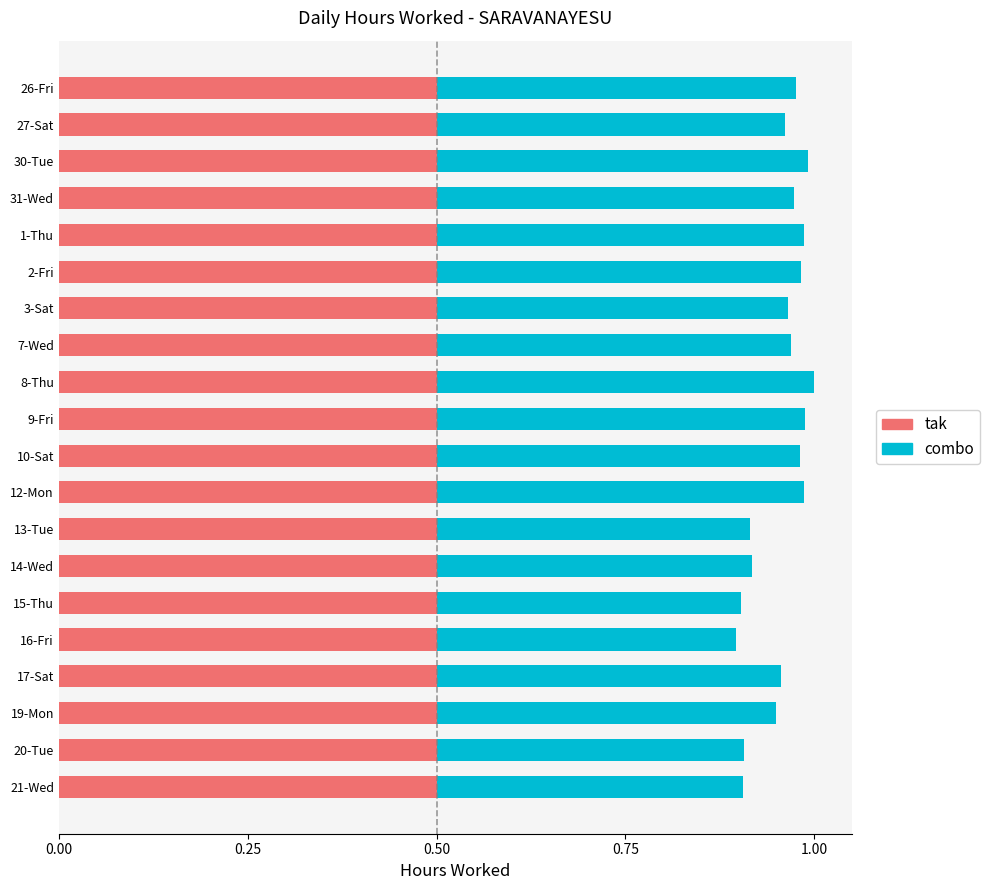

True or false: tak has a value of 0.5 at 30-Tue.

True